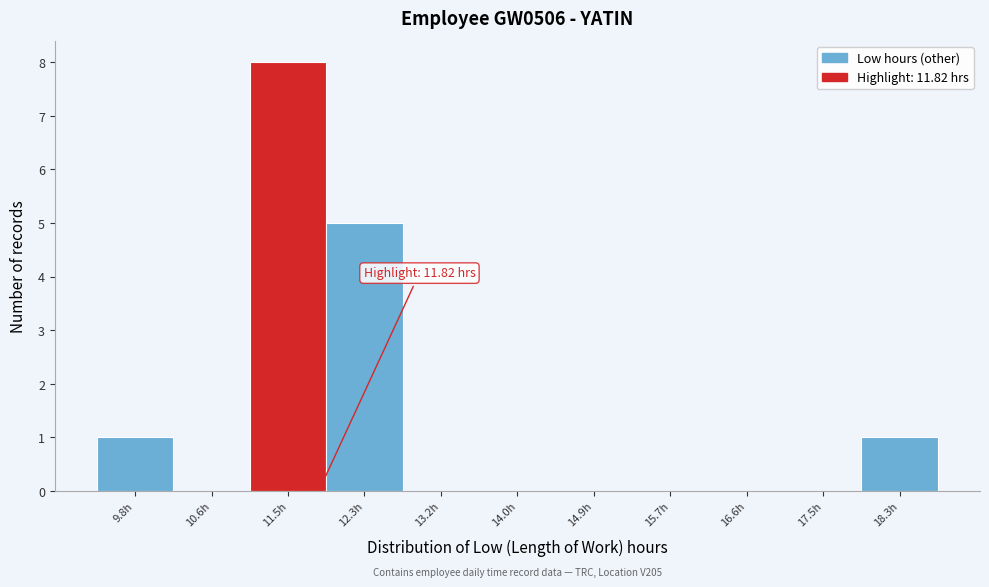

Over which range of the x-axis is the bar tallest?

11.0 to 11.9